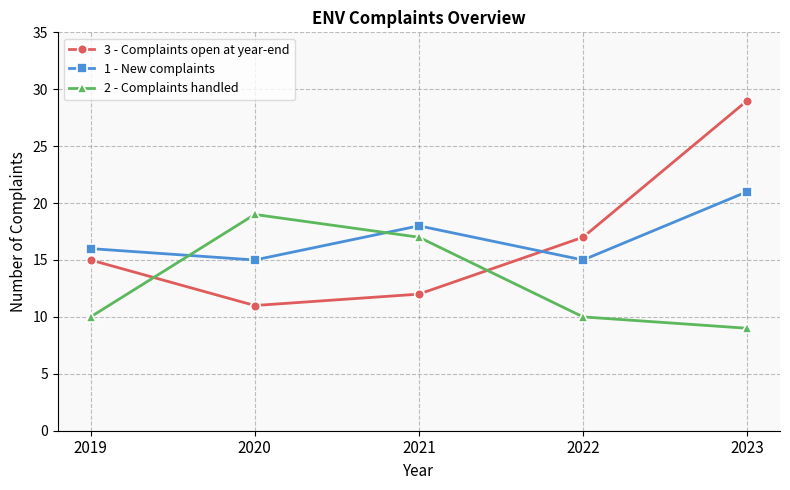

Which series changed the most between 2022 and 2023?

3 - Complaints open at year-end